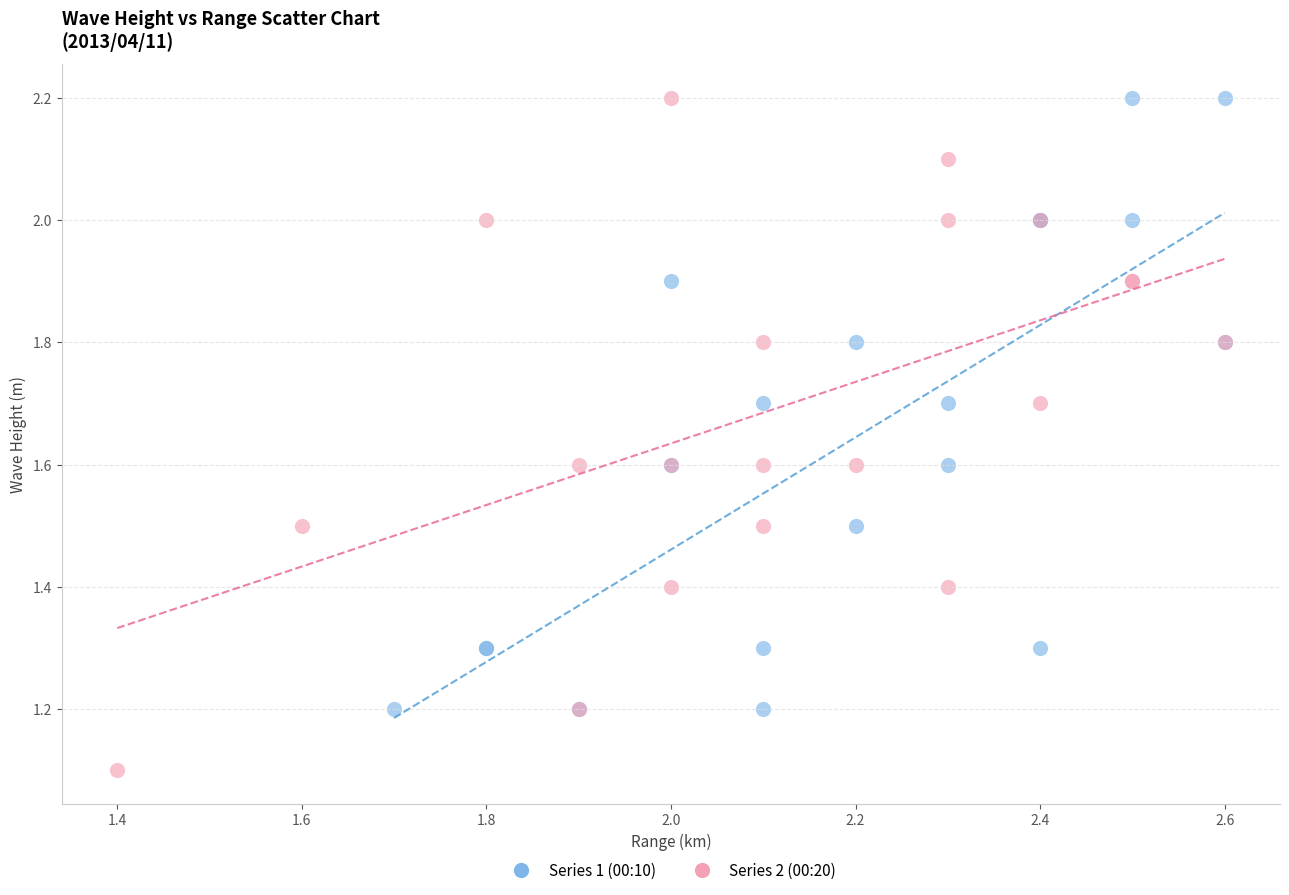

Which series has the widest spread of Y values?

Series 2 (00:20)